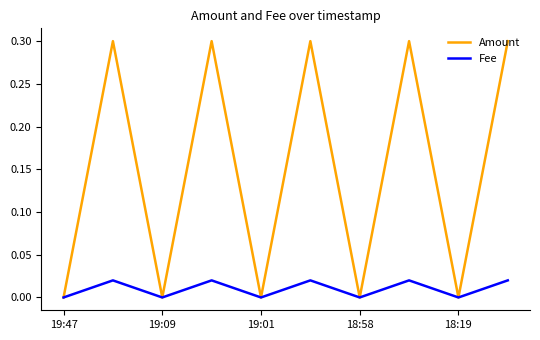

What is the sum of all Fee values?

0.1